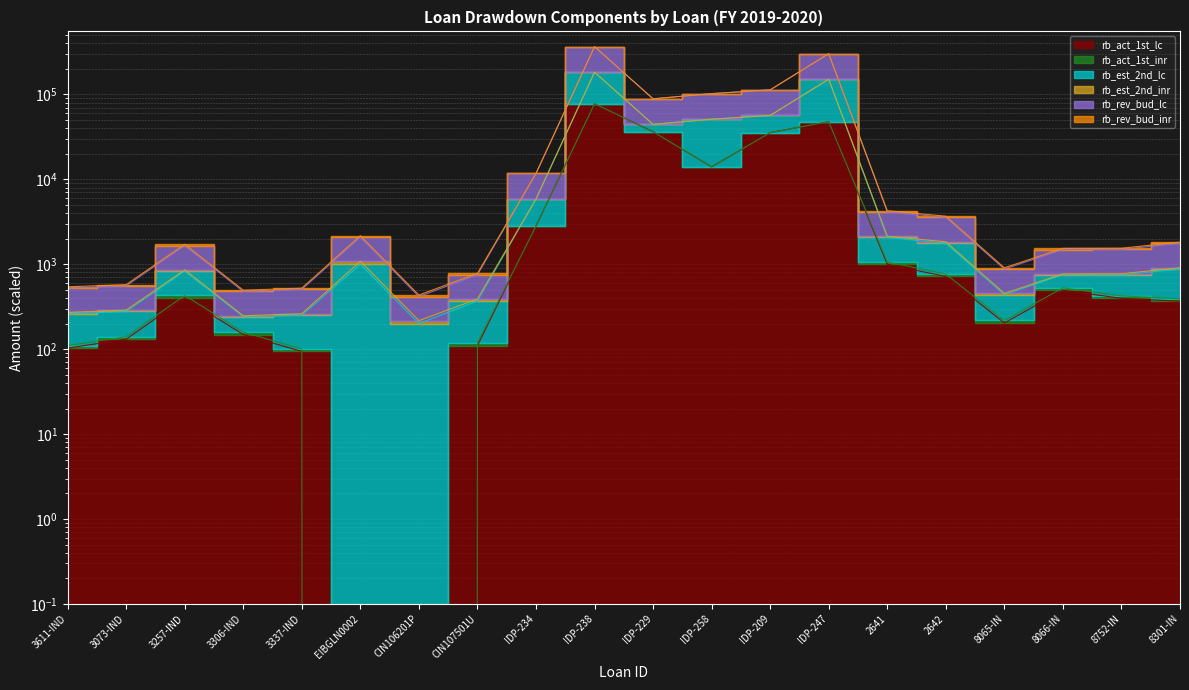

Read the rb_rev_bud_lc value at 2641.

2064.8